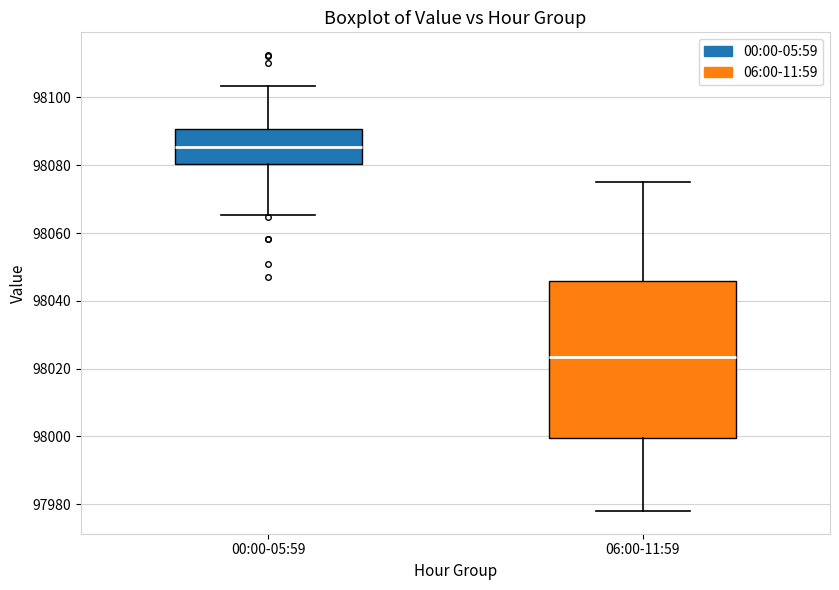

Where does the median line of the box for 00:00-05:59 sit on the y-axis? The values are not printed on the chart, so give them approximately, as read against the axis.

98086